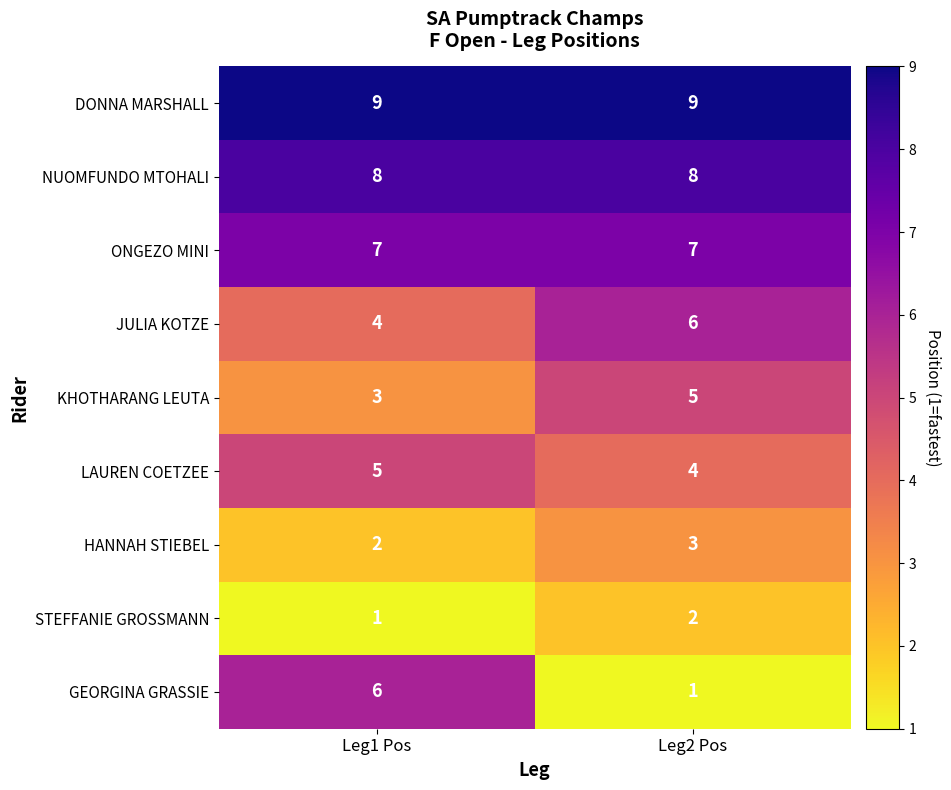

Read the ONGEZO MINI value at Leg2 Pos.

7